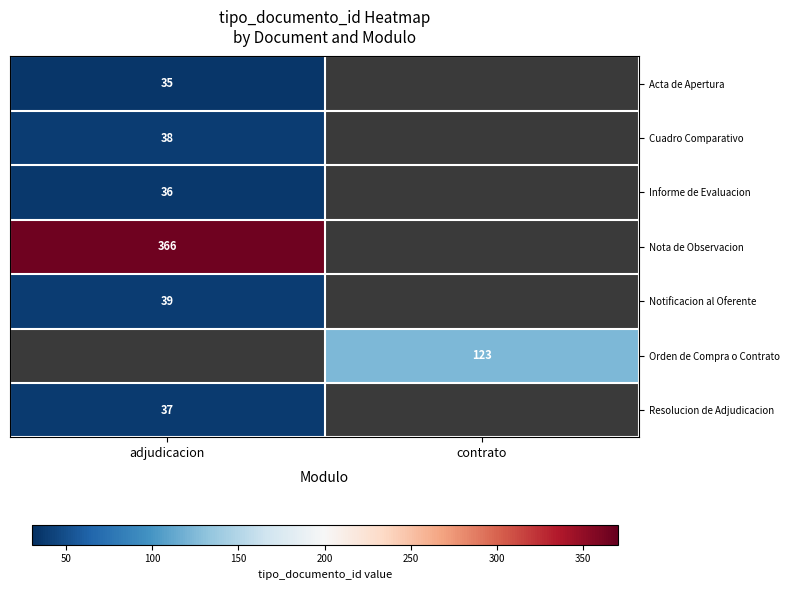

Is the value of Cuadro Comparativo at adjudicacion greater than the value of Informe de Evaluacion at adjudicacion?

Yes